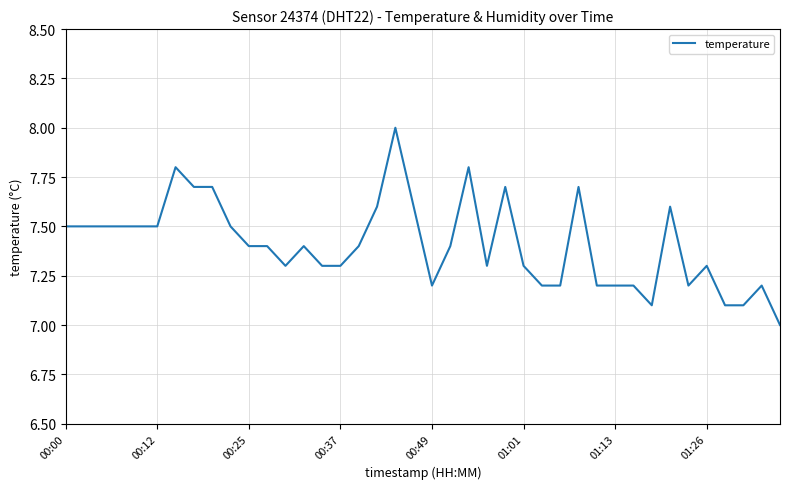

Does the chart have visible grid lines?

Yes